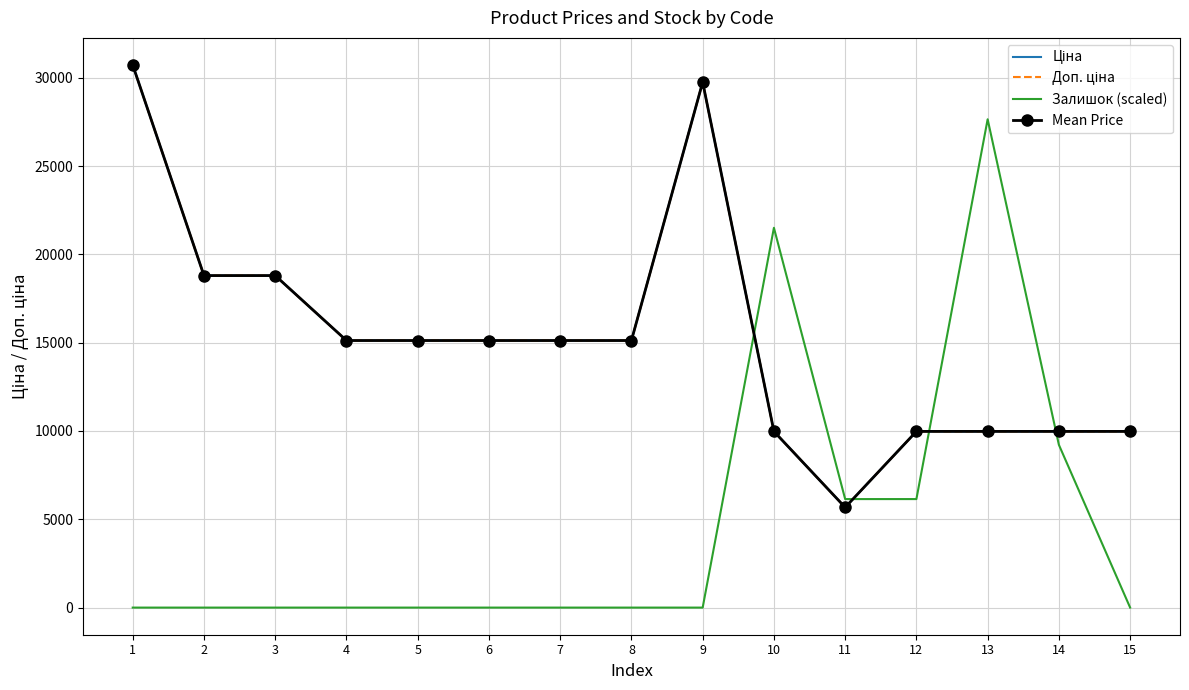

Between 14 and 10, which is larger?

14